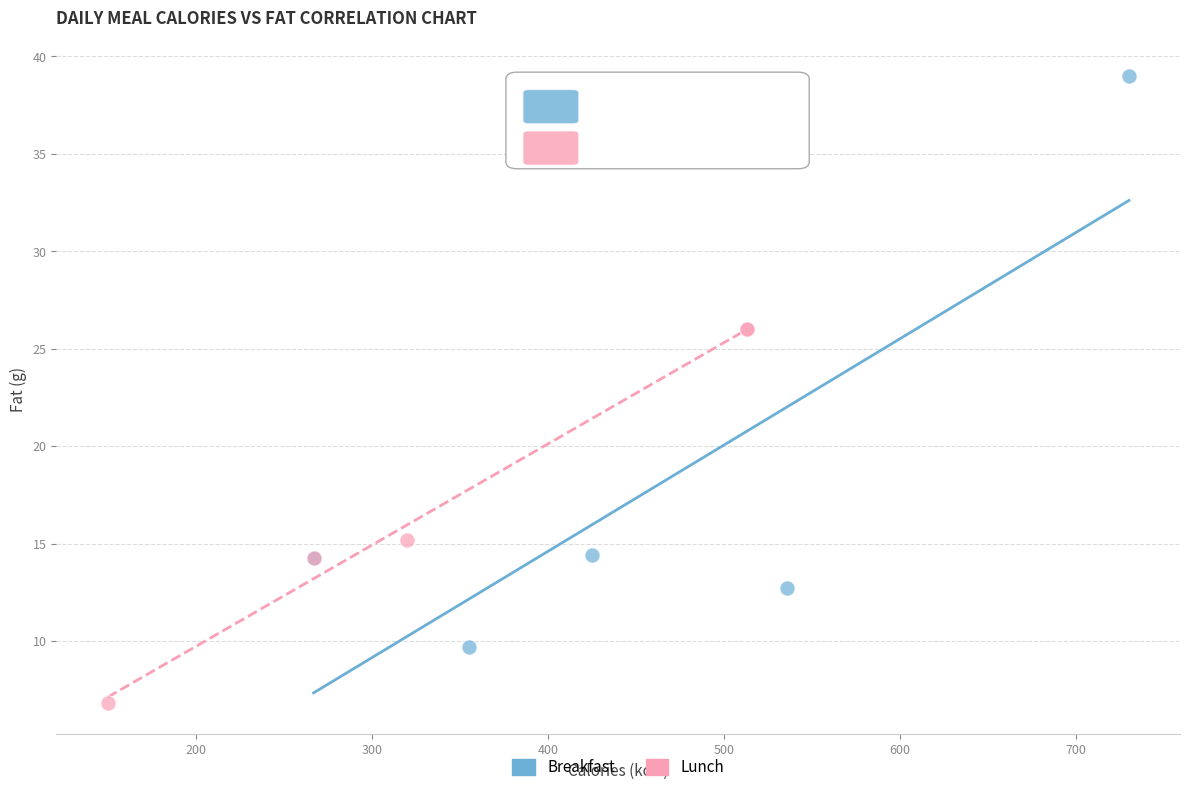

What are all the series names shown in the legend?

Breakfast, Lunch